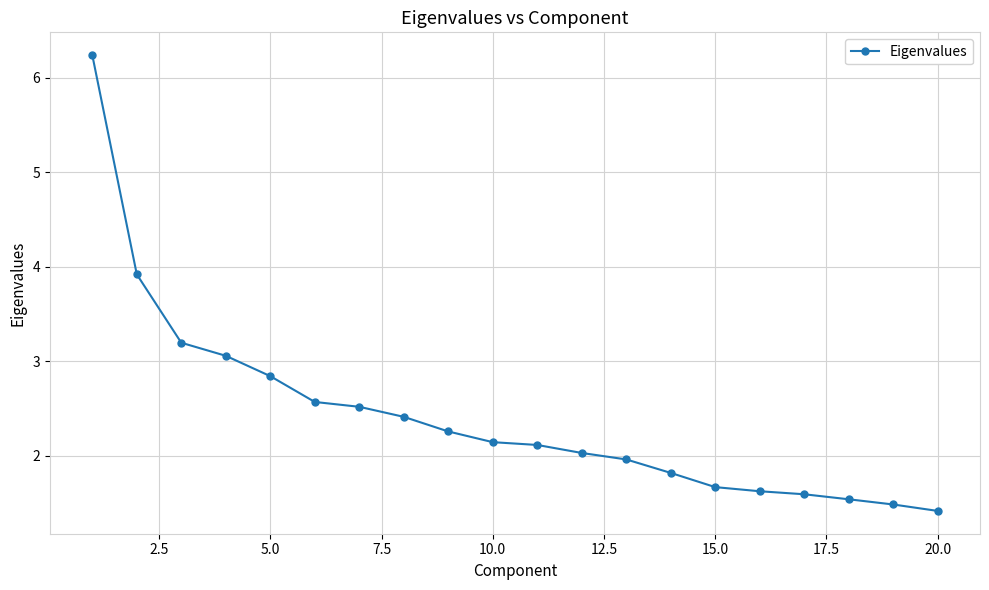

What is the average value?

2.4